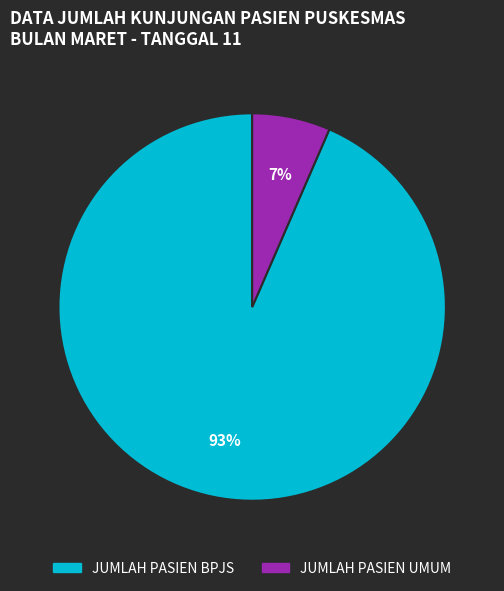

The JUMLAH PASIEN BPJS slice represents 99% of the pie. True or false?

False